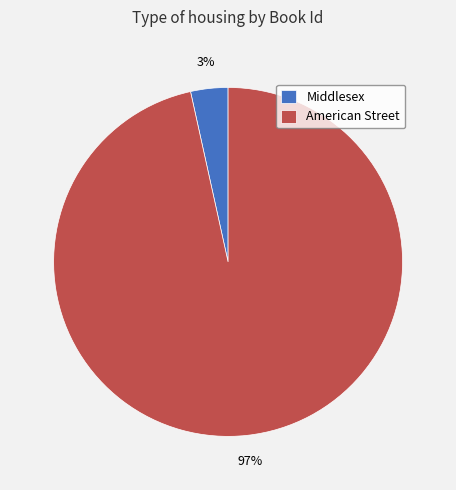

Combined, do Middlesex and American Street account for over 50%?

Yes